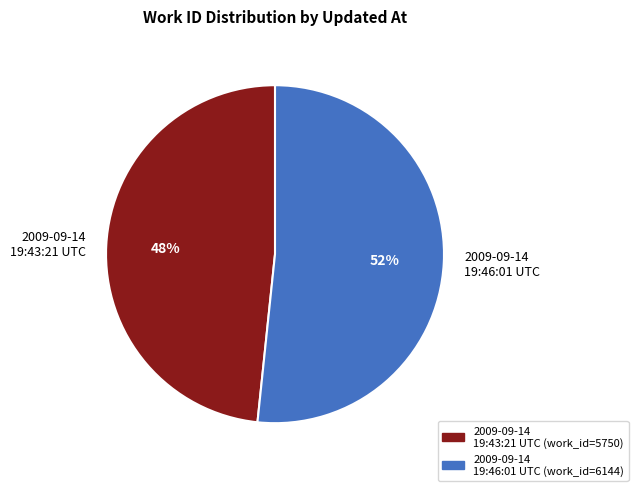

What is the ratio of the value at 2009-09-14 19:46:01 UTC to the value at 2009-09-14 19:43:21 UTC?

1.1